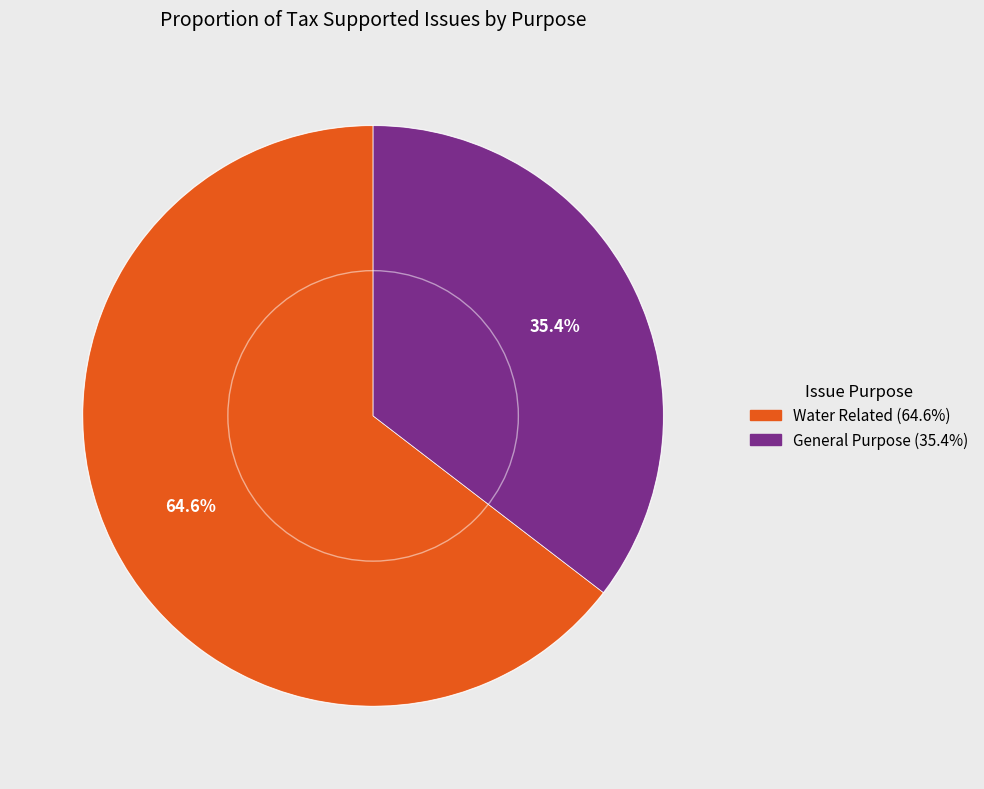

Which slice represents more than half of the pie?

Water Related